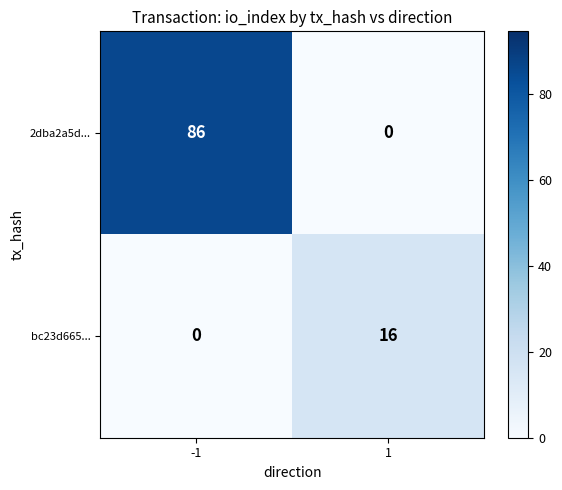

What is the difference between the maximum and minimum values in the bc23d665... series?

16